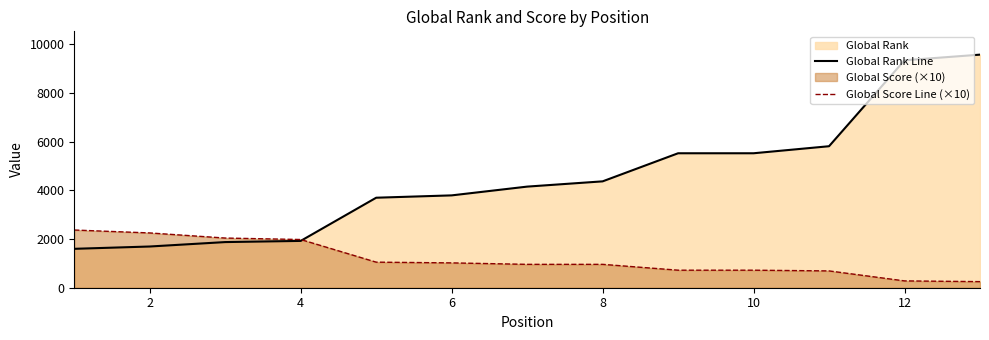

What is the difference between the maximum and minimum values in the Global Rank Line series?

7976